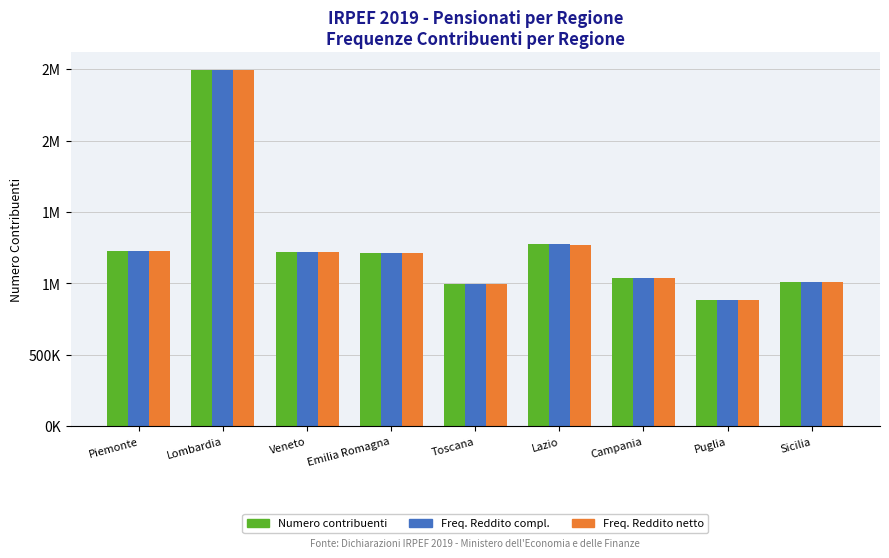

What is the difference between the maximum and minimum values in the Freq. Reddito compl. series?

1605251